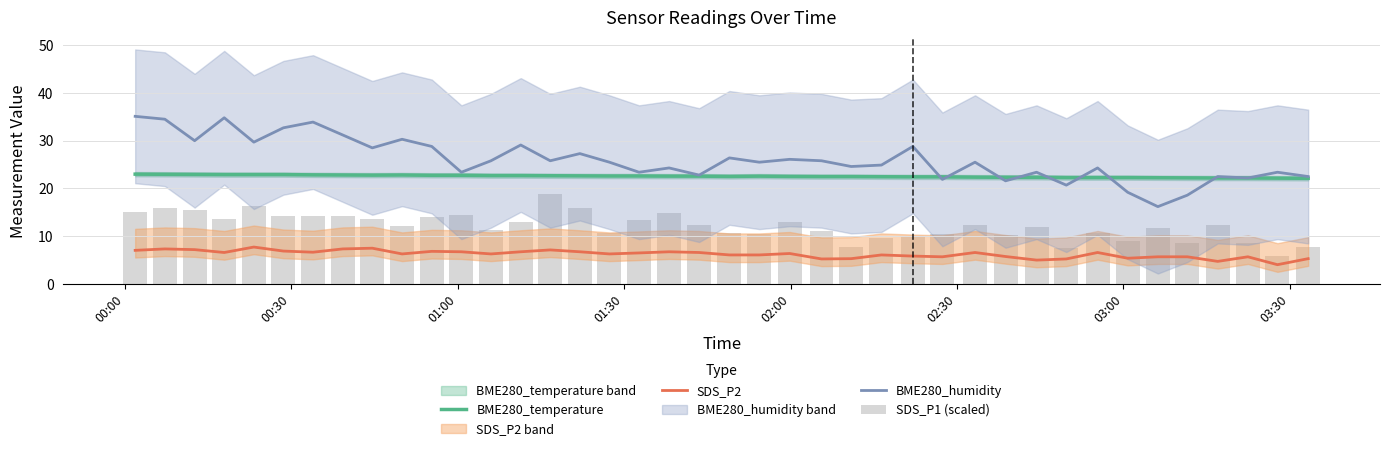

True or false: SDS_P2 and BME280_humidity intersect in this chart.

False